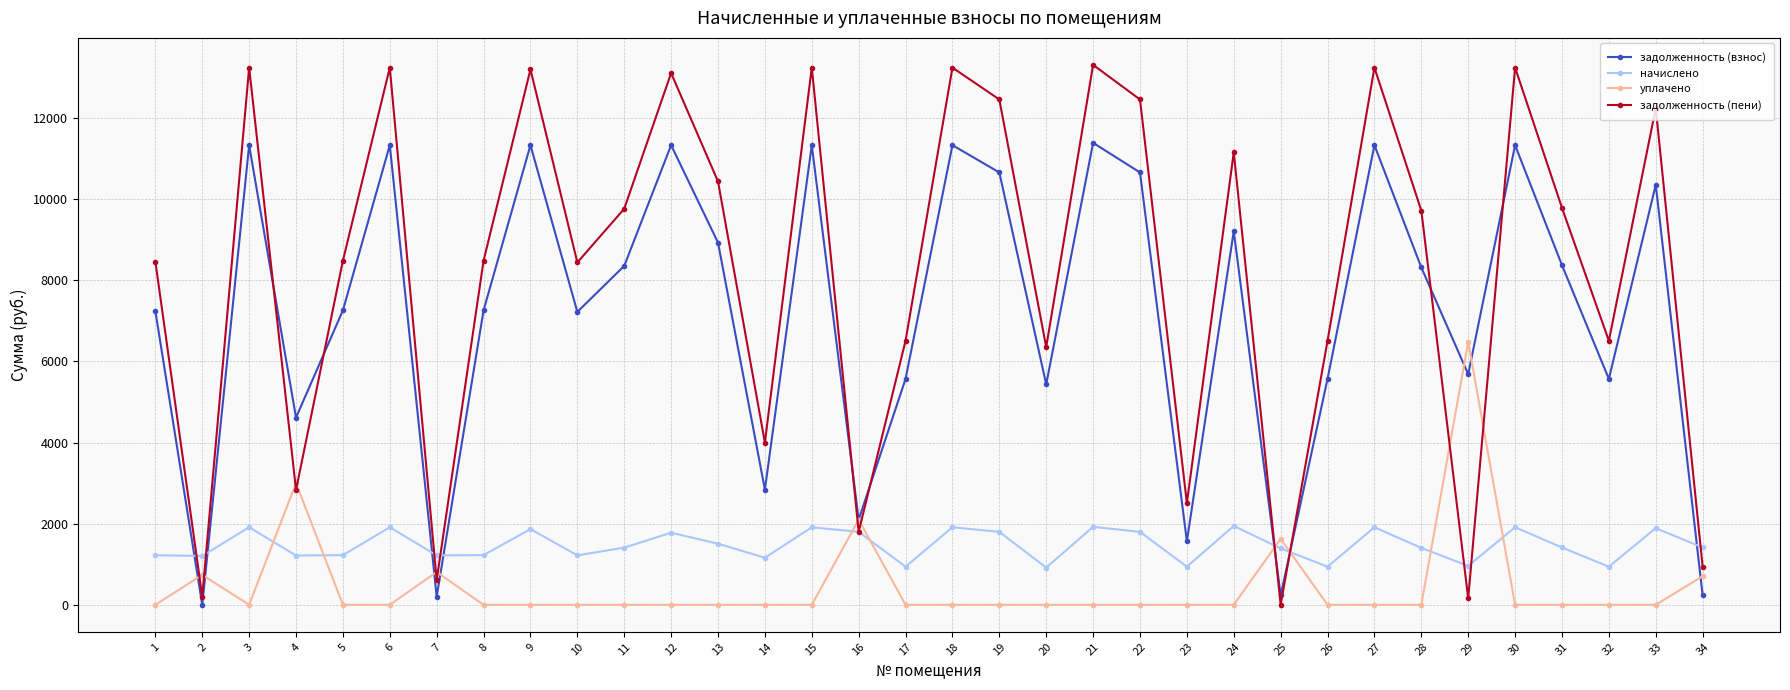

What is the approximate value of задолженность (взнос) at 33?

10350.8